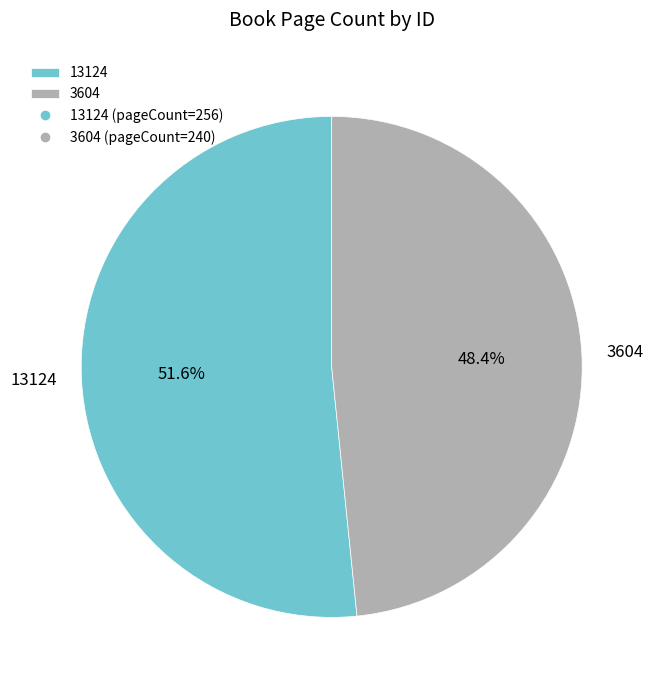

Rank the categories by value from lowest to highest.

3604, 13124